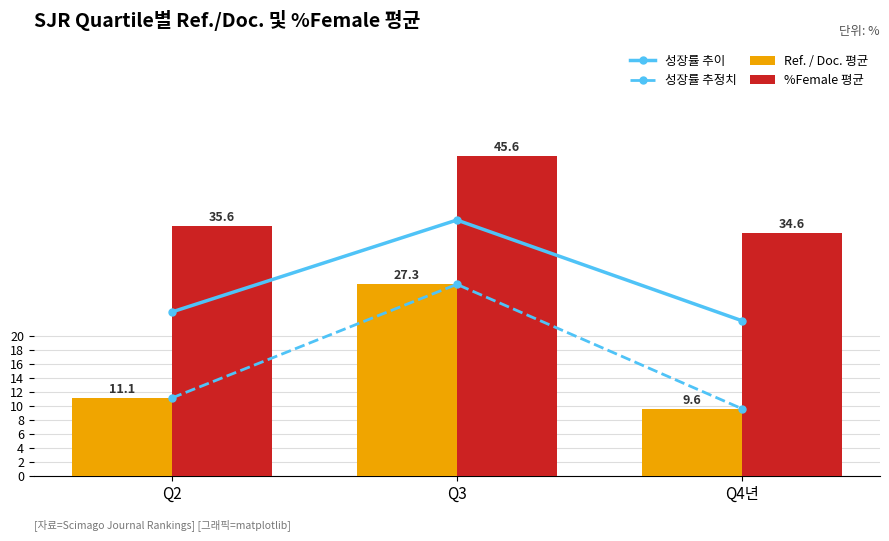

At which category does the chart reach its peak across all series?

Q3